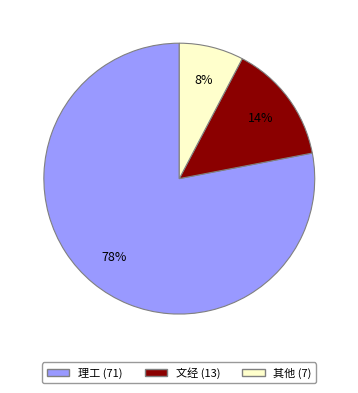

To the nearest percent, what is the average slice percentage?

33%